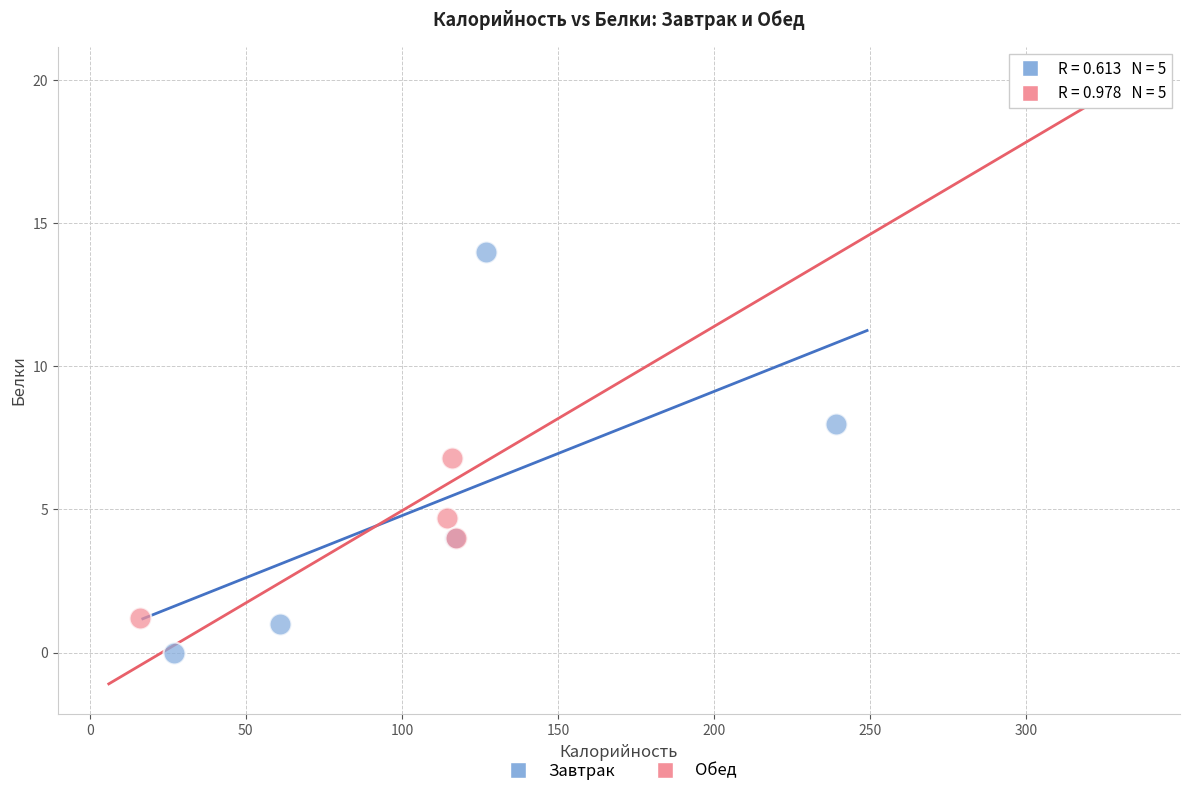

Which series has the largest Y range (max minus min)?

Обед